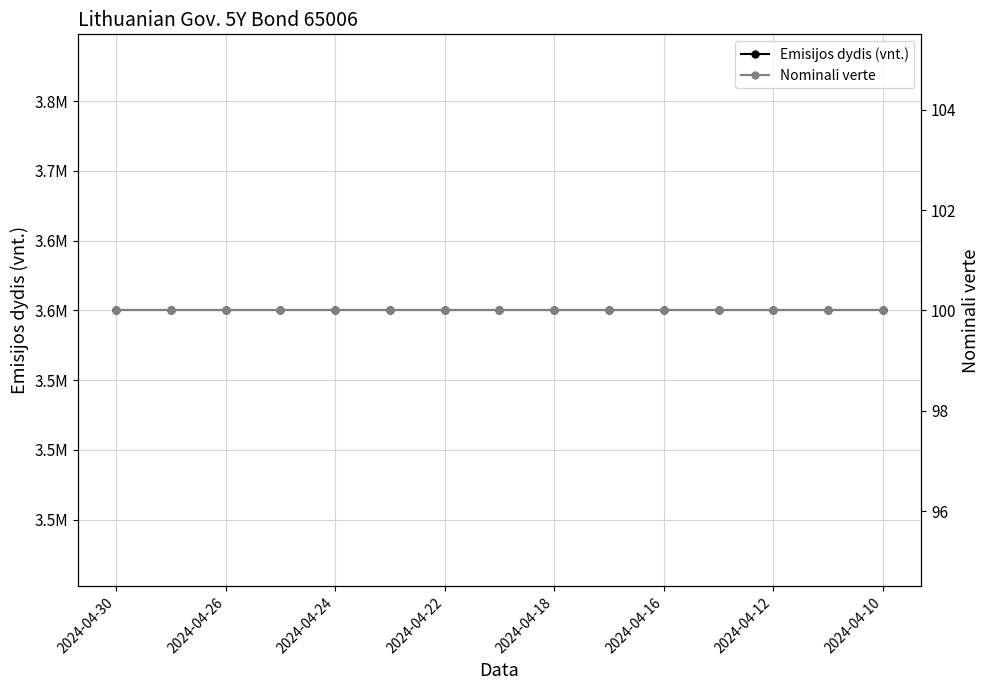

What is the greatest value displayed?

3600000